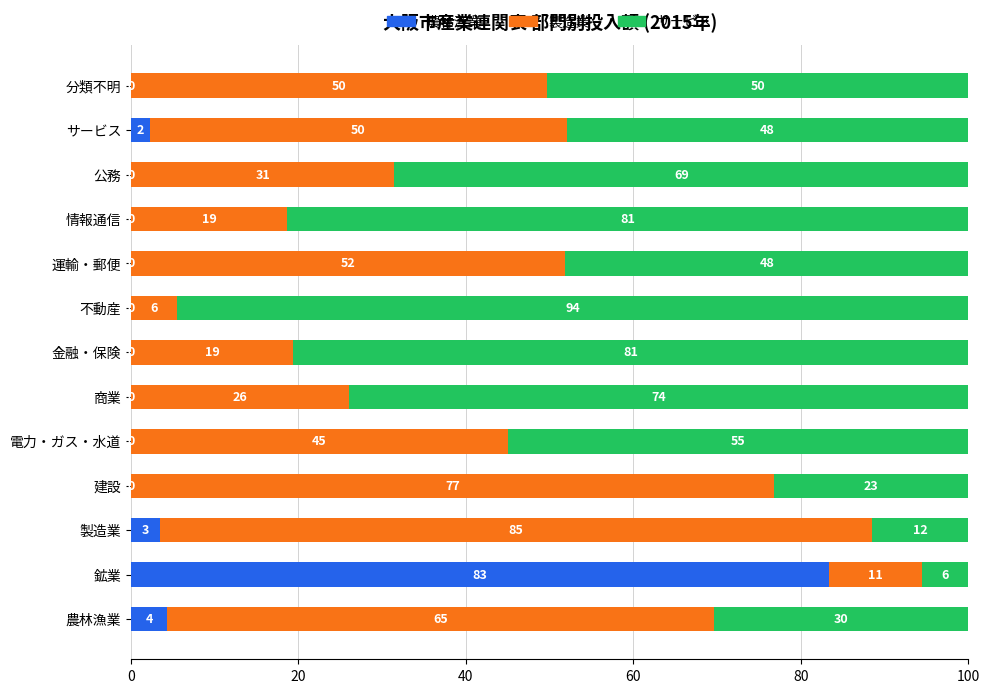

Which category has the highest value in the 農林漁業 series?

鉱業